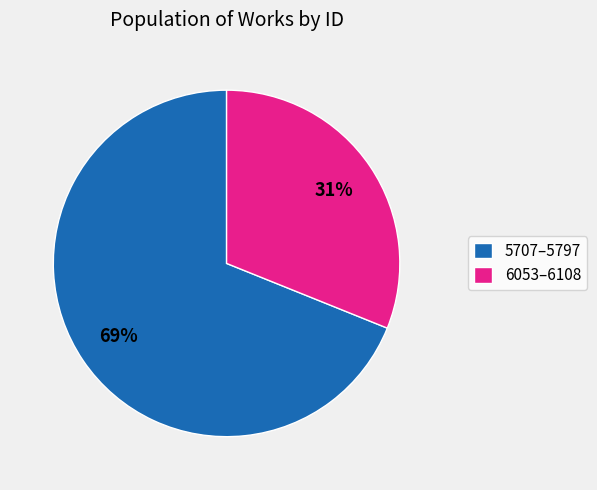

Does any single category account for the majority?

Yes